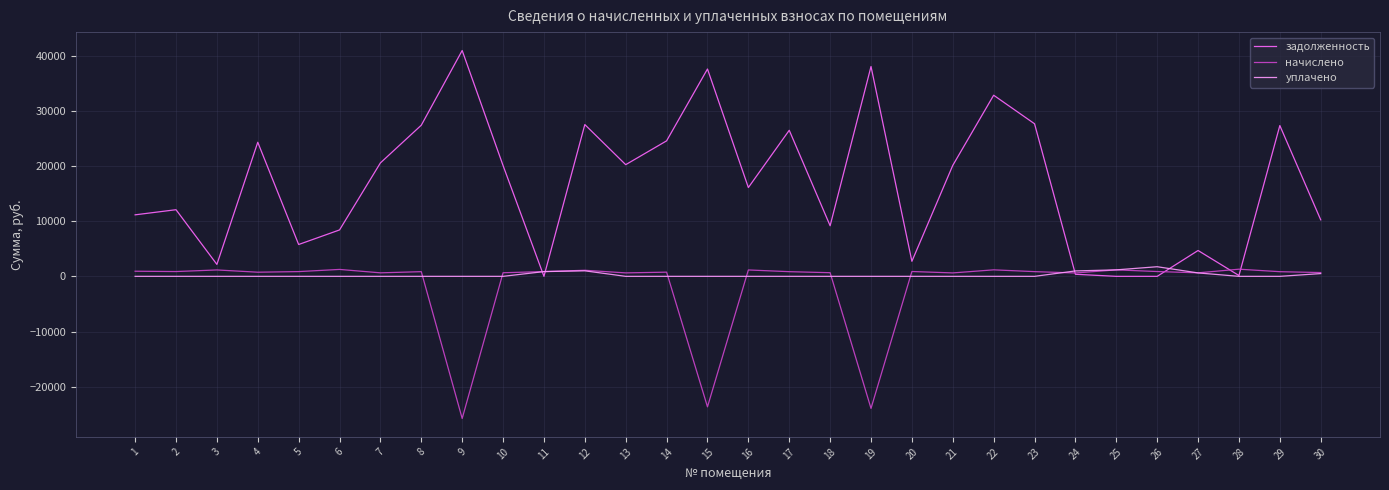

Does the chart display data point markers on the line(s)?

No